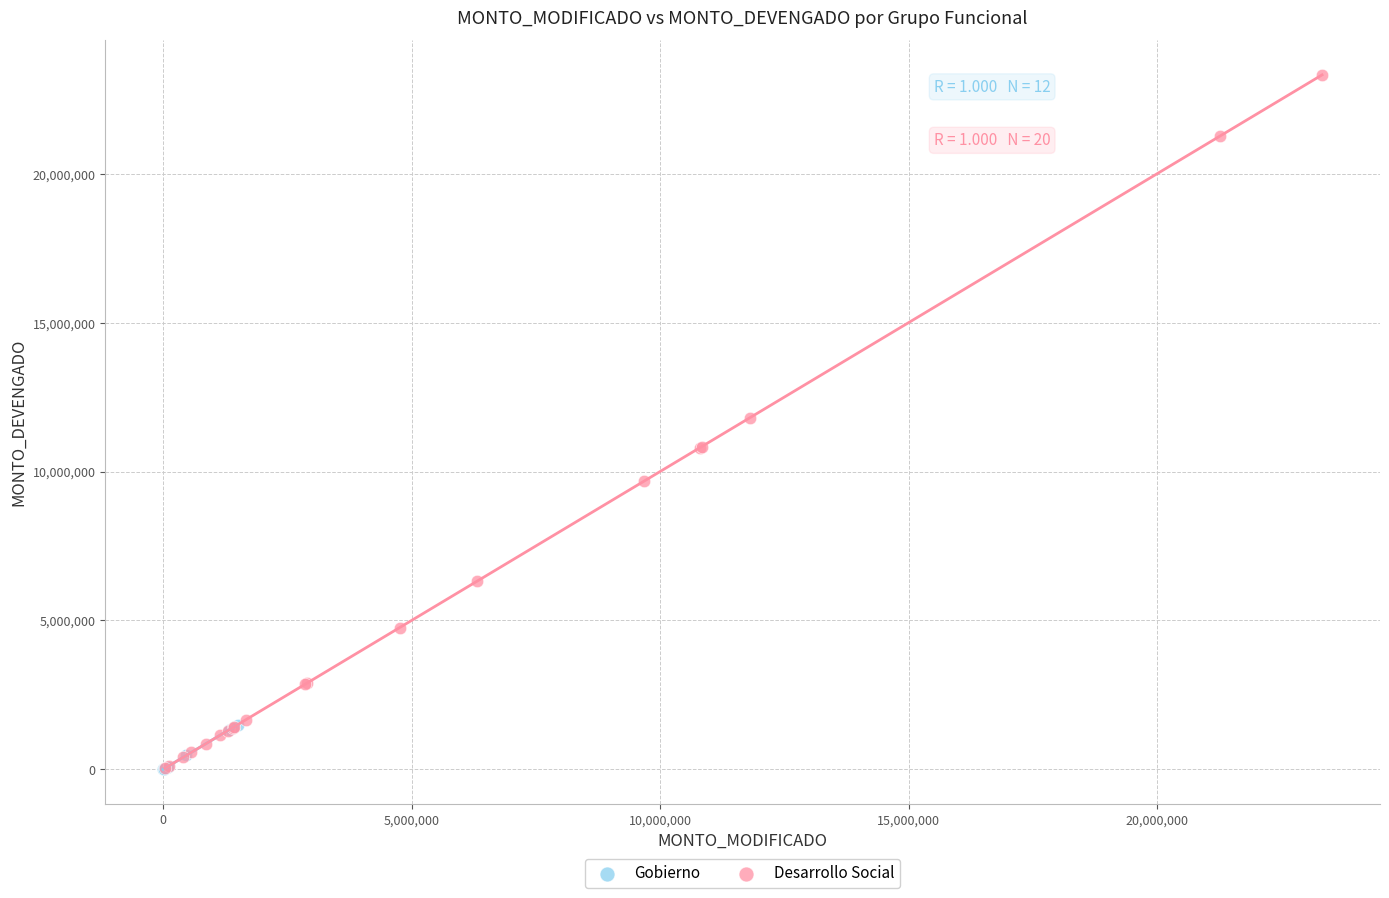

Which series reaches the maximum Y coordinate?

Desarrollo Social